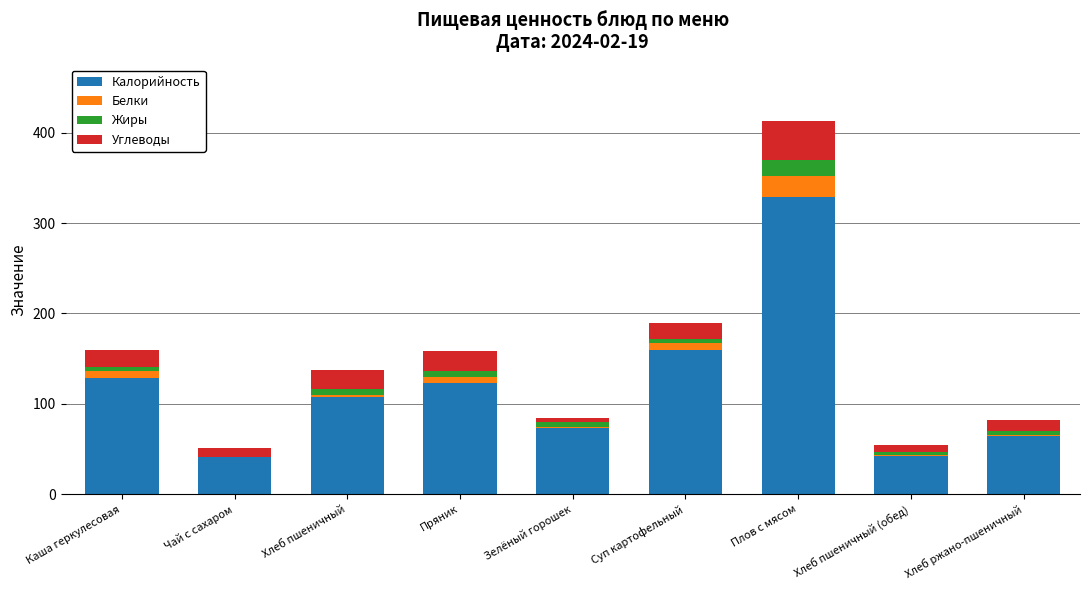

The Калорийность series shows 107.2 at Хлеб пшеничный. True or false?

True